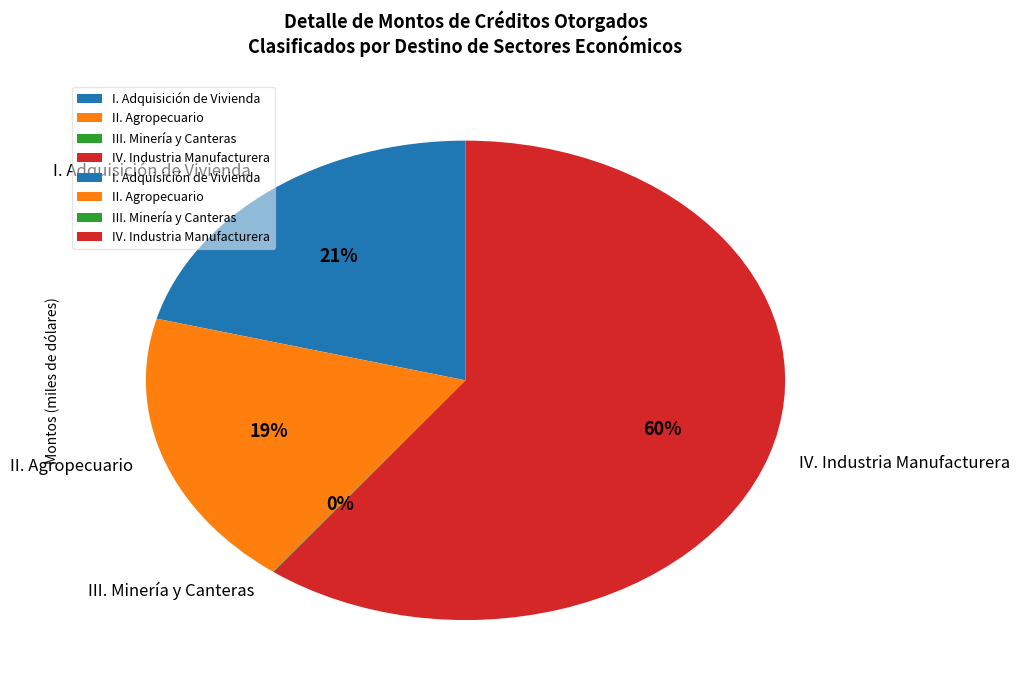

What is the largest slice in the pie chart?

IV. Industria Manufacturera